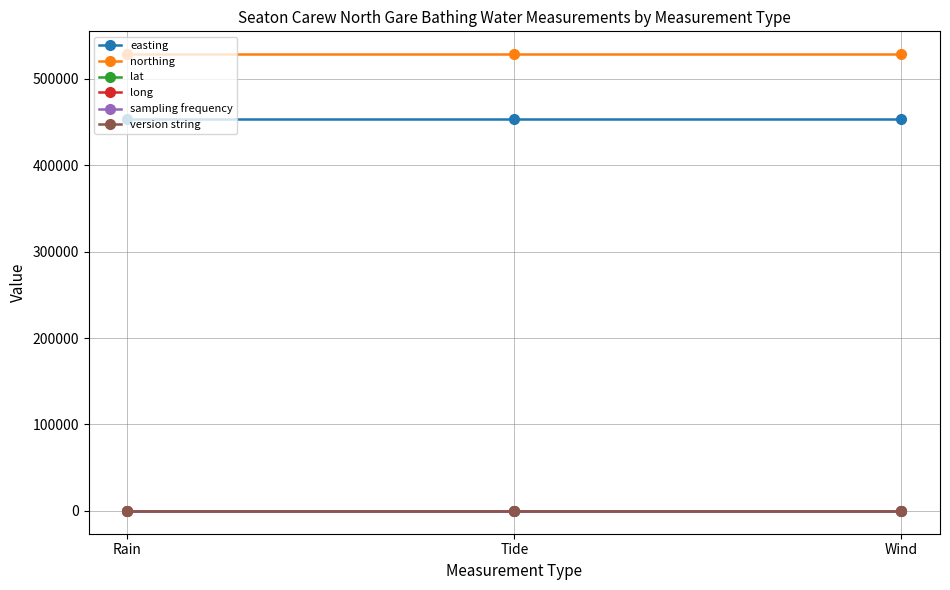

What is the value of the sampling frequency point at the 1st from the left?

15.0